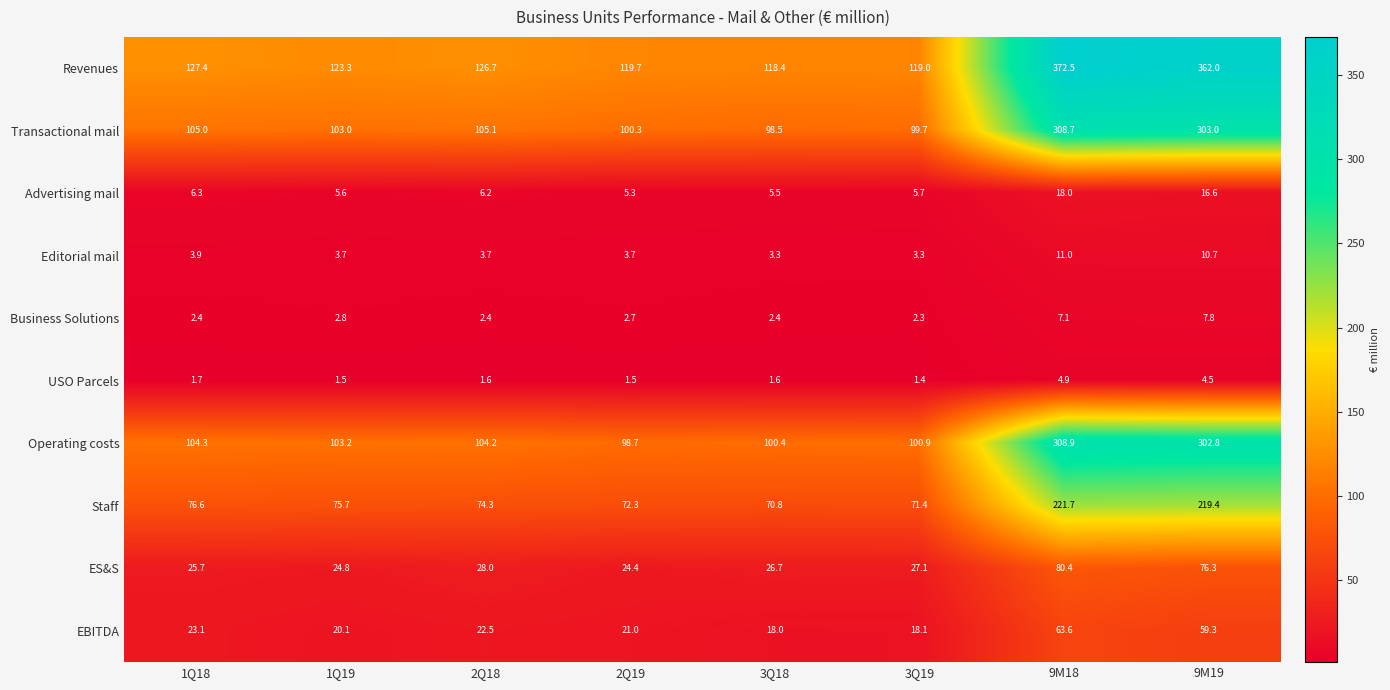

What value does the Operating costs series have at 9M18?

308.9